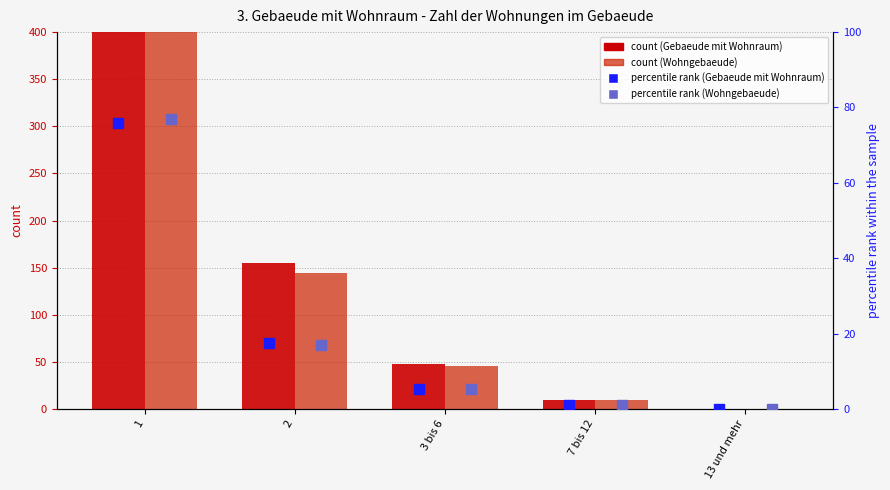

At which category is the sum across all series the highest?

1